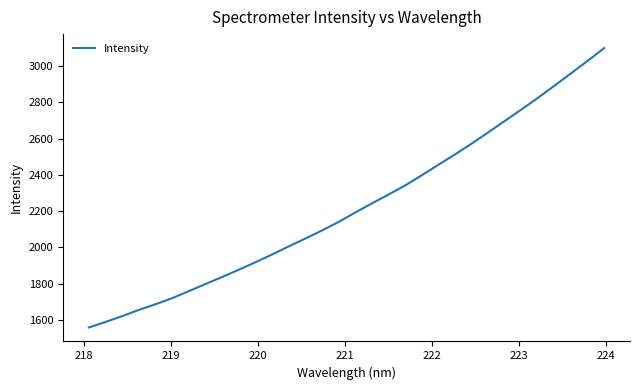

What is the minimum value shown in the chart?

1558.4